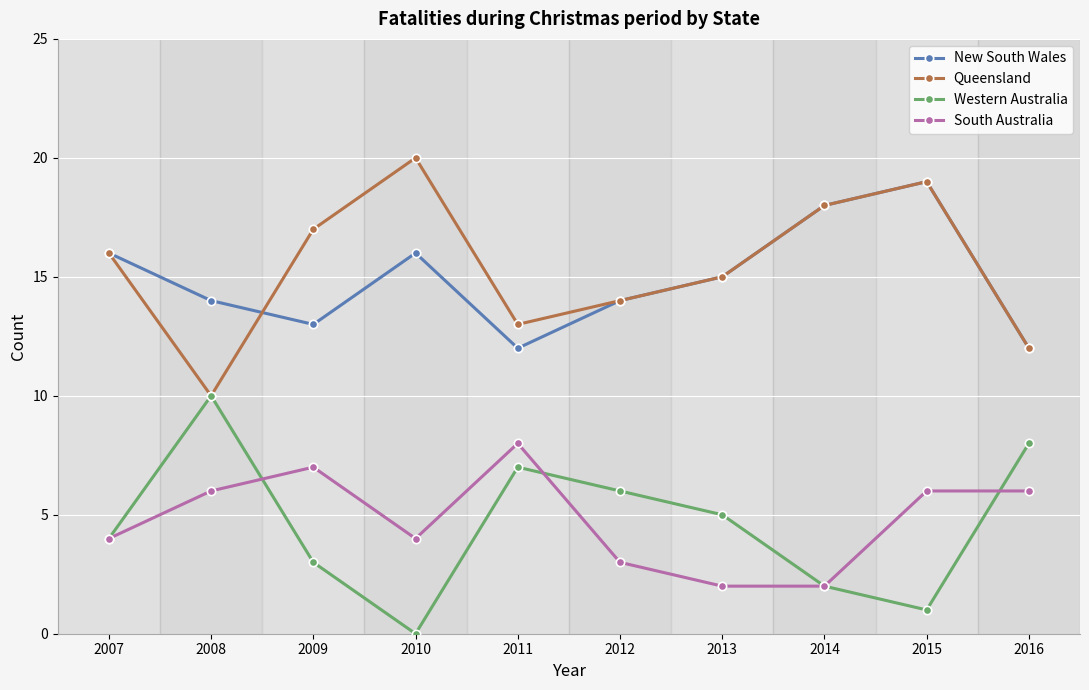

Reading left to right, transcribe all the data shown in this chart.

New South Wales: 2007=16	2008=14	2009=13	2010=16	2011=12	2012=14	2013=15	2014=18	2015=19	2016=12
Queensland: 2007=16	2008=10	2009=17	2010=20	2011=13	2012=14	2013=15	2014=18	2015=19	2016=12
Western Australia: 2007=4	2008=10	2009=3	2010=0	2011=7	2012=6	2013=5	2014=2	2015=1	2016=8
South Australia: 2007=4	2008=6	2009=7	2010=4	2011=8	2012=3	2013=2	2014=2	2015=6	2016=6